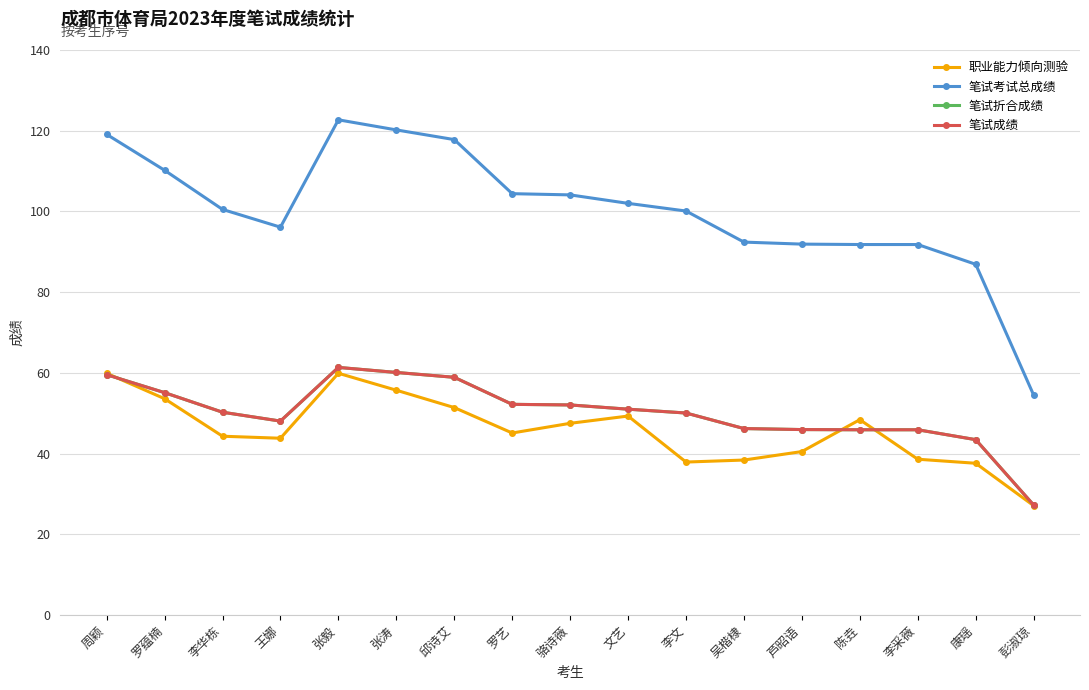

How many interior local valleys does the 职业能力倾向测验 series have?

3